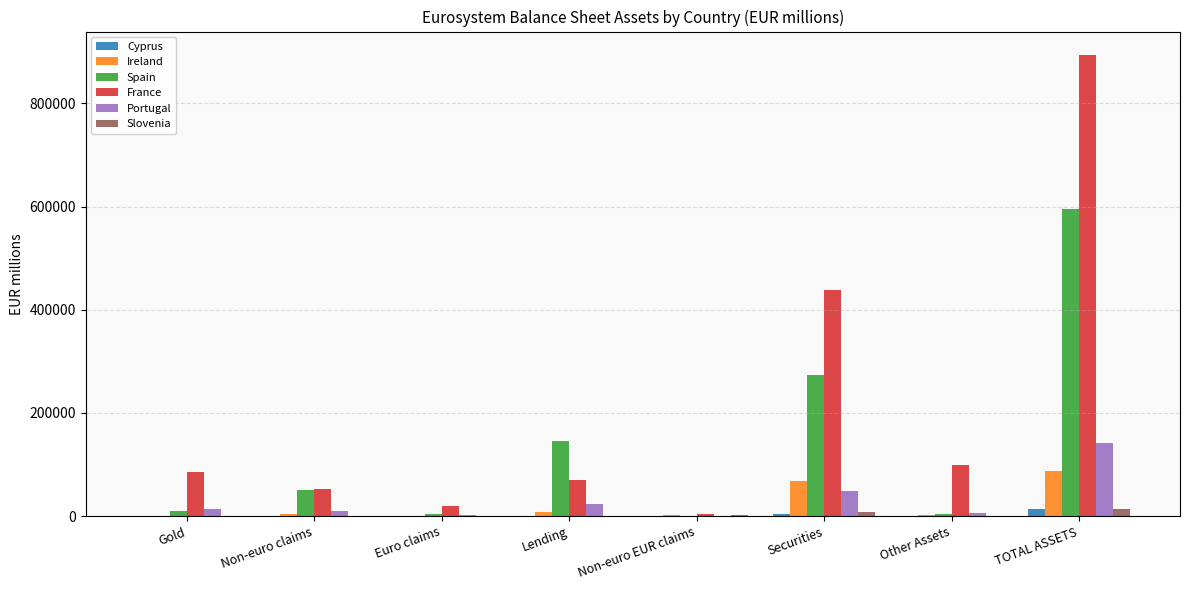

Which series changed the most between Gold and Non-euro EUR claims?

France